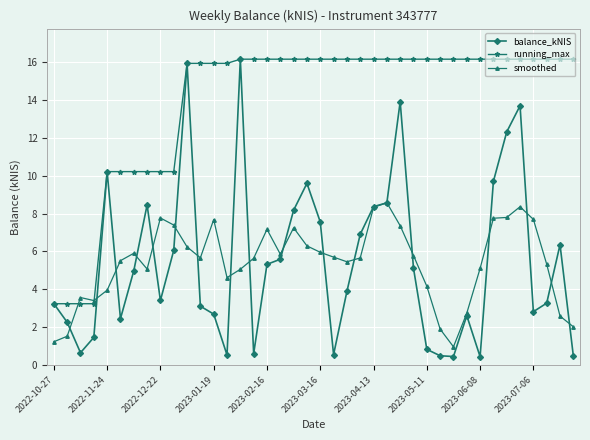

Which series has the largest total across all categories?

running_max